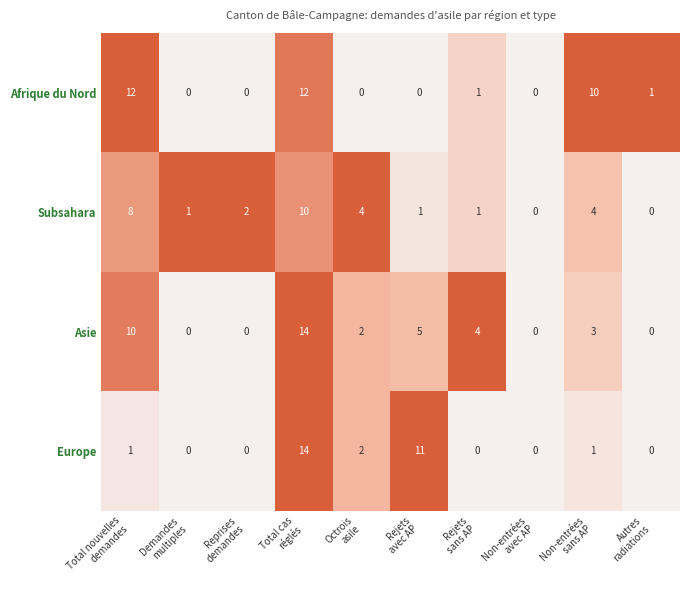

What is the difference between the maximum and minimum values in the Asie series?

14